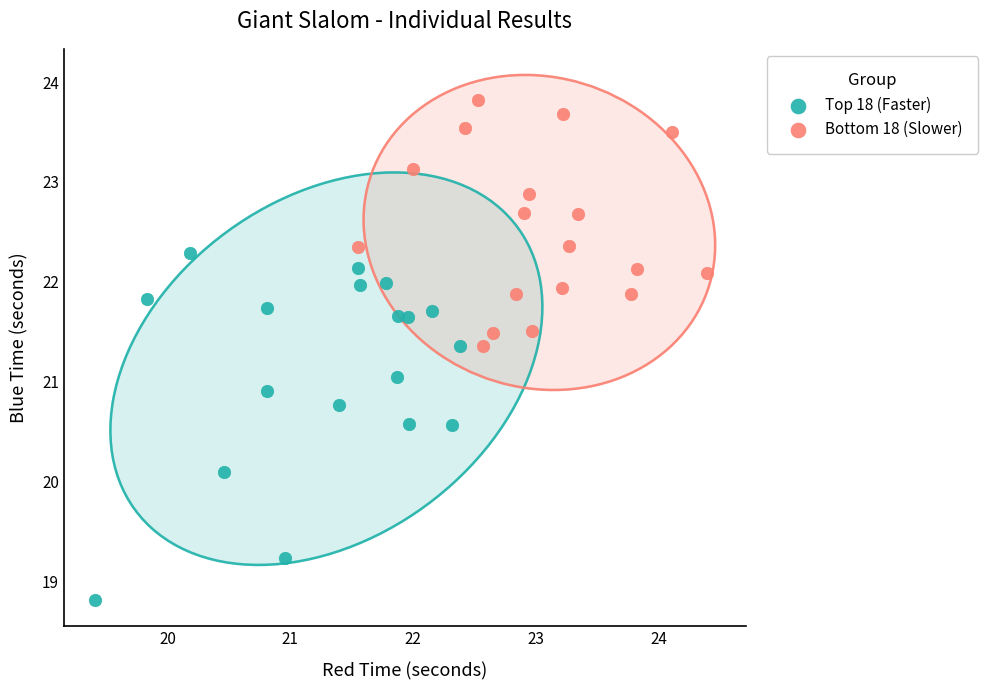

Which series has the widest spread of Y values?

Top 18 (Faster)